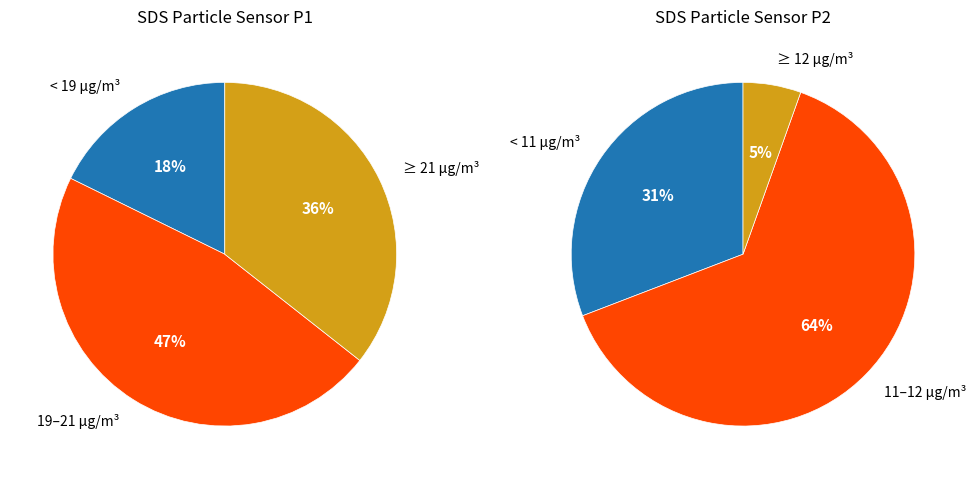

Rank the series by their average value, from lowest to highest.

SDS_P2, SDS_P1